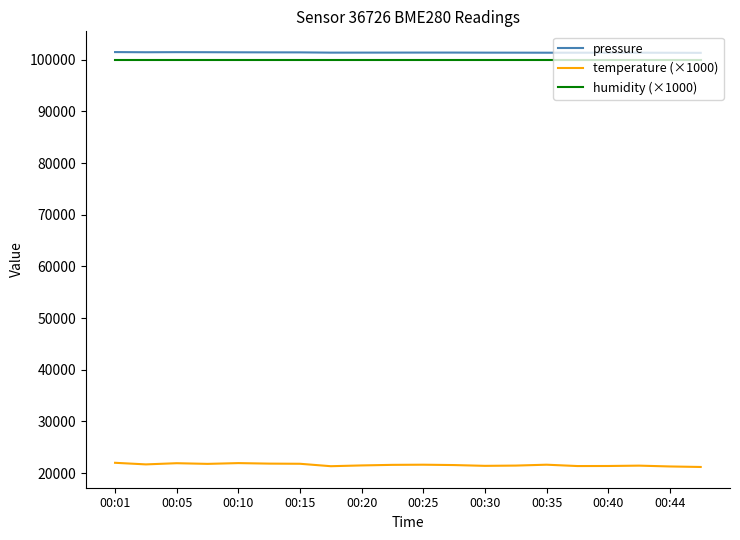

What is the maximum value for temperature (×1000)?

21990.0